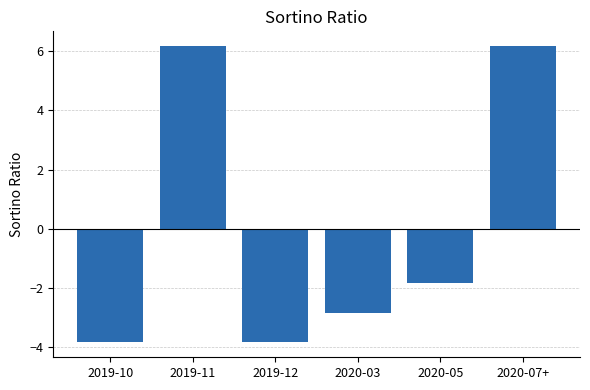

At which label does the data first exceed -1?

2019-11